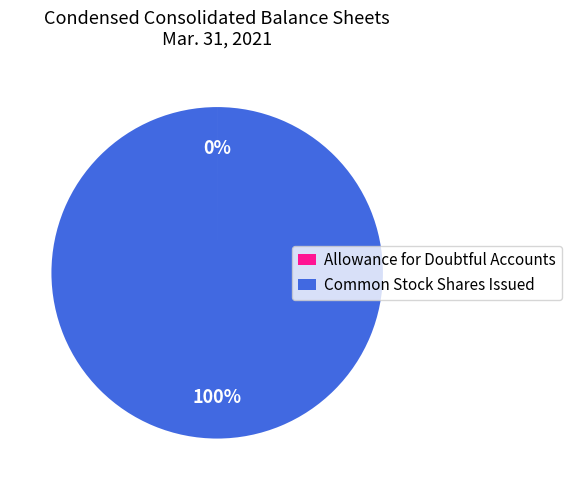

Which slice is the largest?

Common Stock Shares Issued